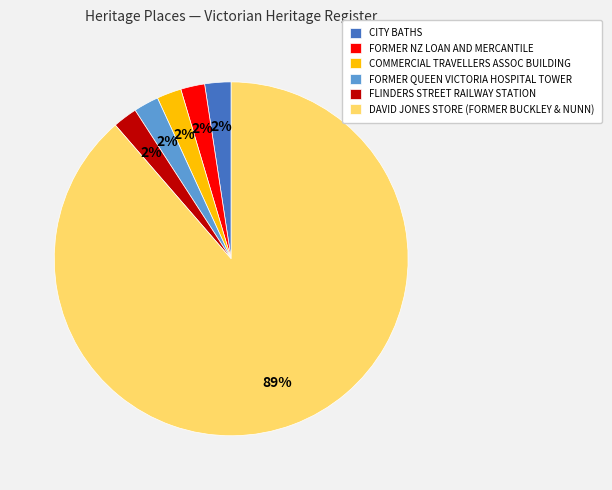

What percentage is the CITY BATHS slice, to the nearest percent?

2%